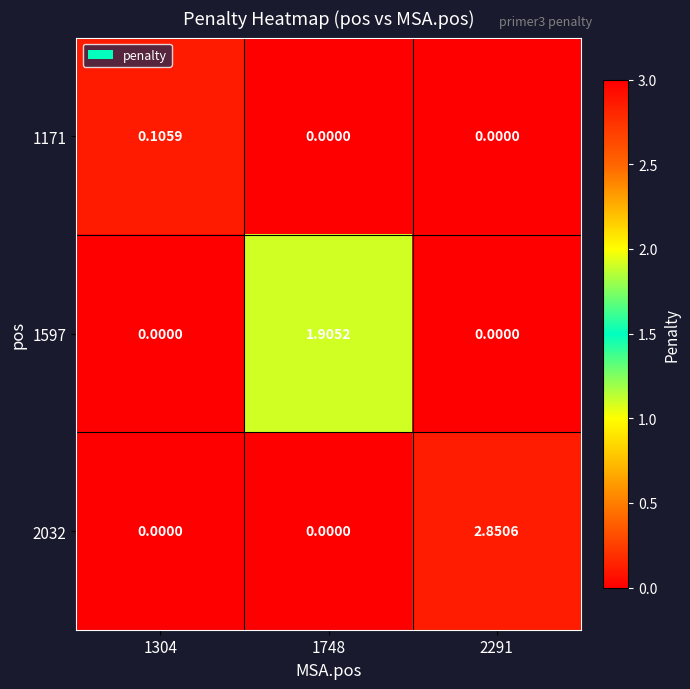

Is the value of 1597 at 2291 greater than the value of 2032 at 2291?

No